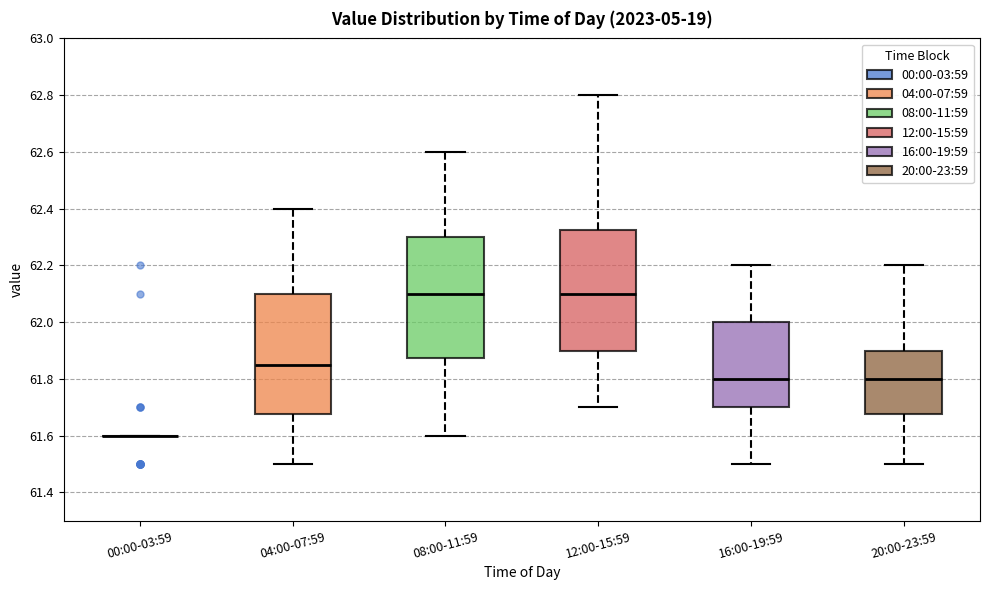

Where does the median line of the box for 08:00-11:59 sit on the y-axis? The values are not printed on the chart, so give them approximately, as read against the axis.

62.10